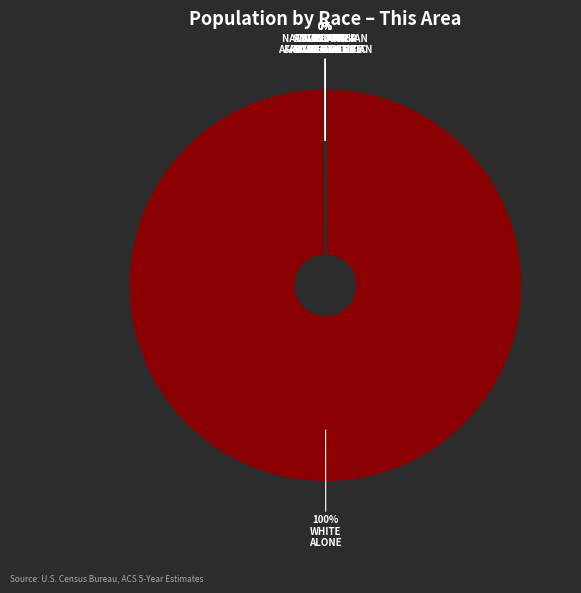

How many slices are in this pie chart?

7